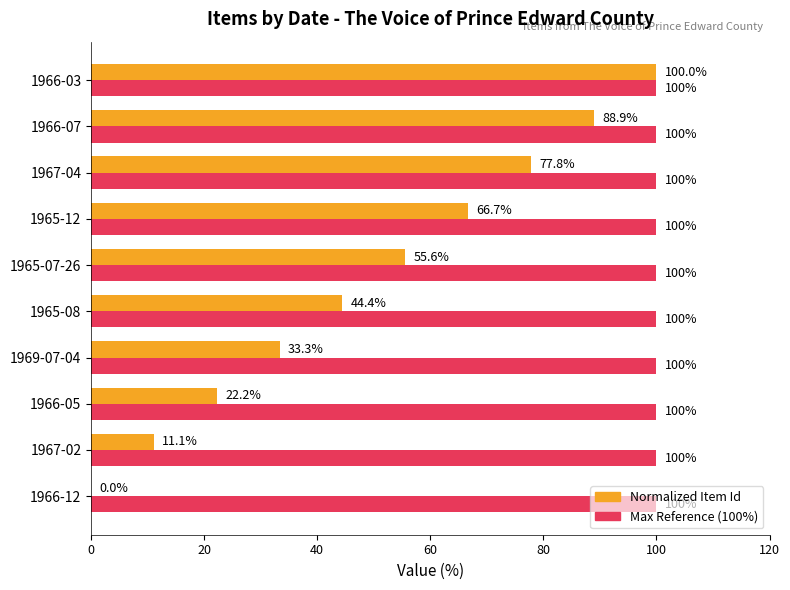

What is the greatest value displayed?

100.0